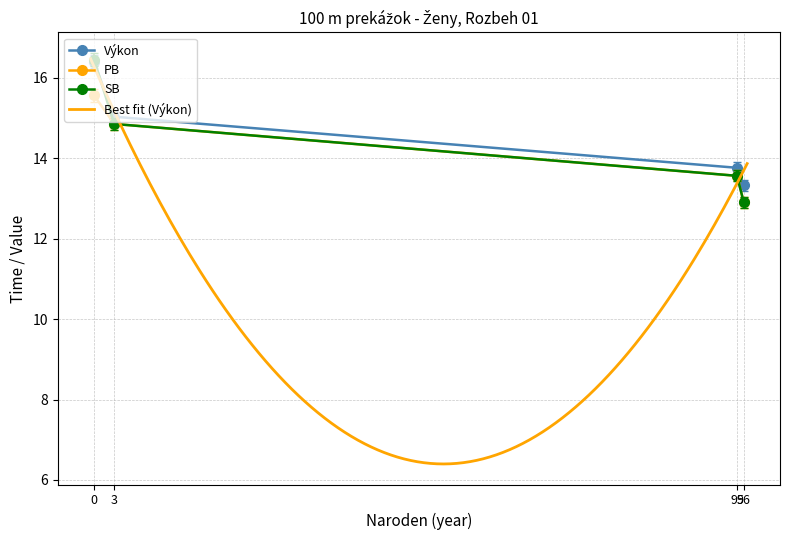

The value of PB at 96 is 4.8. True or false?

False